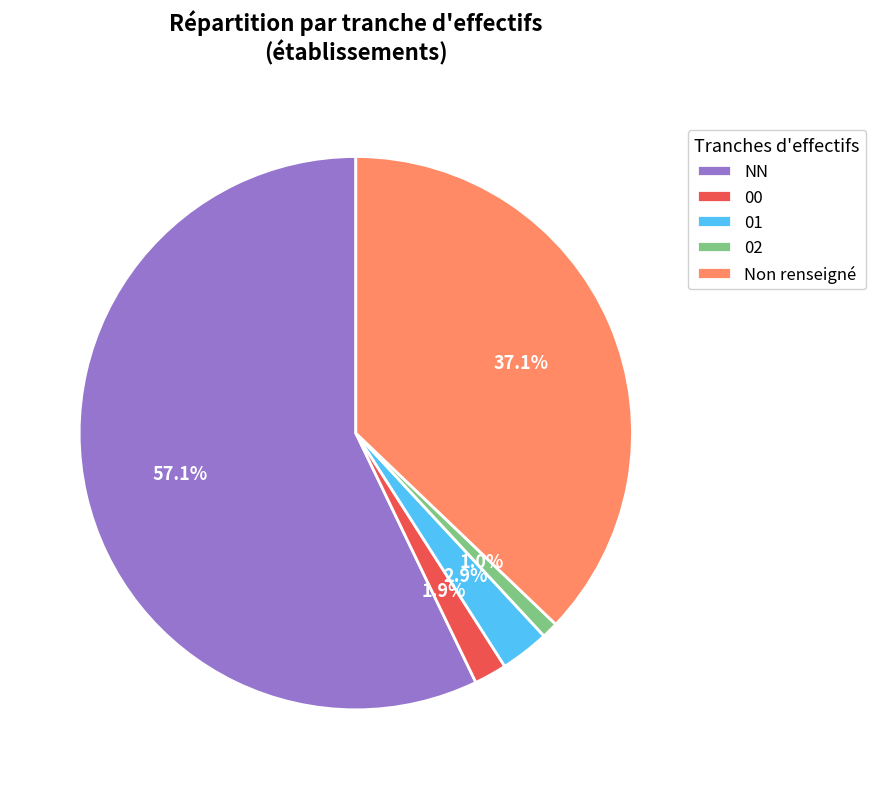

To the nearest percent, what is the difference between the NN and 02 slice percentages?

56%